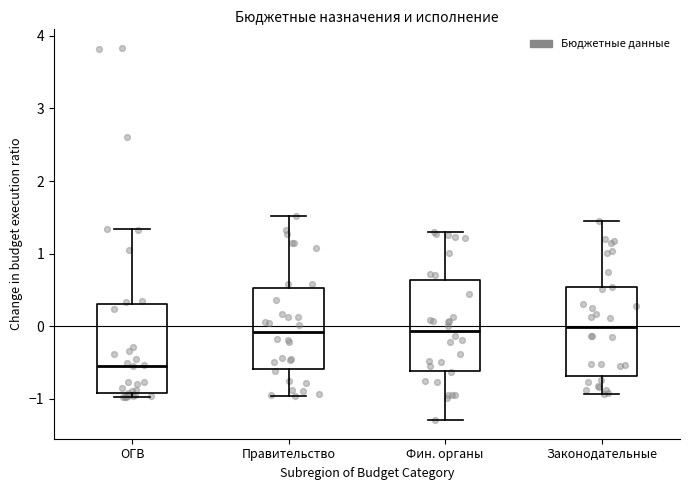

Reading left to right, transcribe this box plot: for each box, give where its median line is, the range the box spans, and where its two whiskers end, as read against the y-axis. The values are not printed on the chart, so give them approximately, as read against the axis.

ОГВ: median -0.5, box -0.9 to 0.3, whiskers -1.0 to 1.3
Правительство: median -0.1, box -0.6 to 0.5, whiskers -1.0 to 1.5
Фин. органы: median -0.1, box -0.6 to 0.6, whiskers -1.3 to 1.3
Законодательные: median 0.0, box -0.7 to 0.5, whiskers -0.9 to 1.4